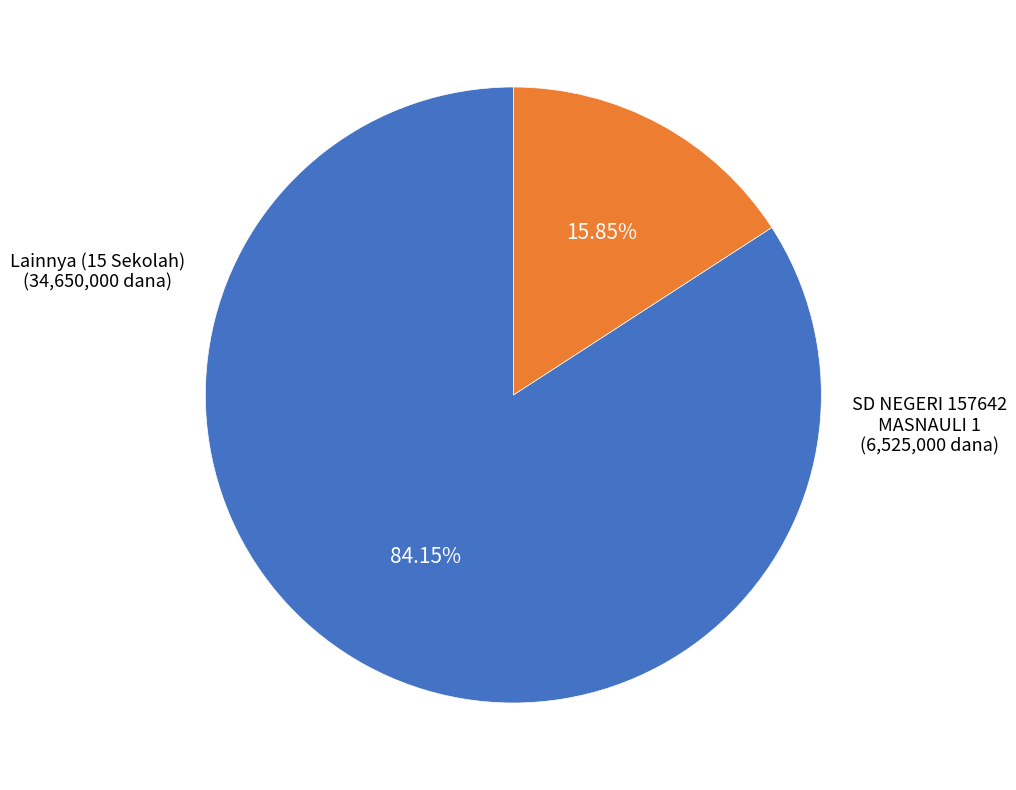

Is there a majority slice in this chart?

Yes